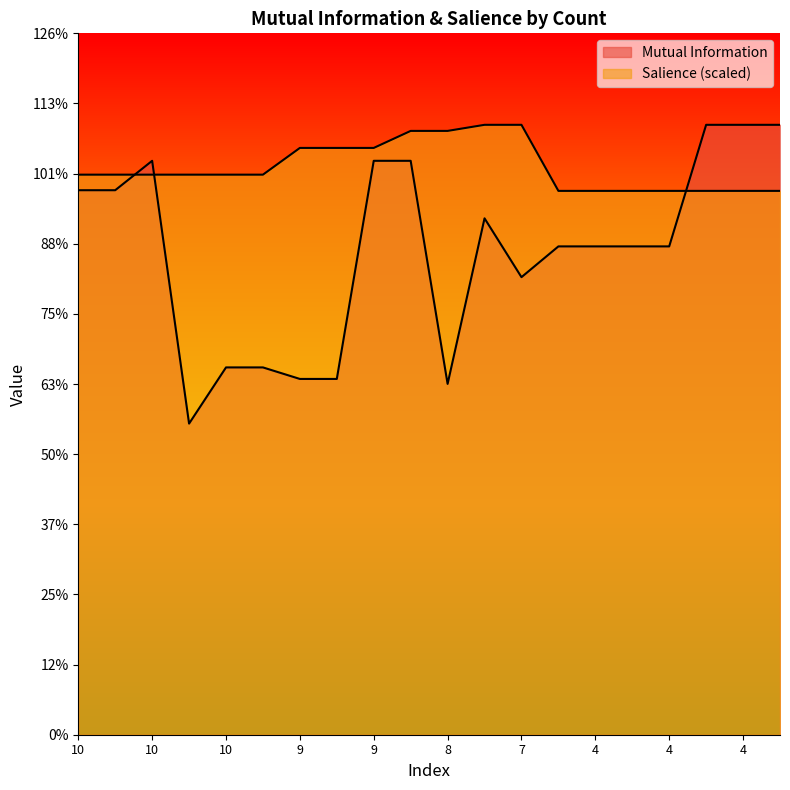

Is it true that Mutual Information equals 1.7 at 9?

False